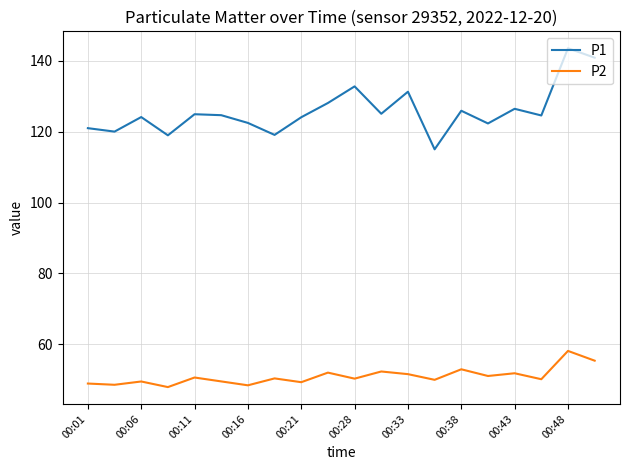

True or false: P2 and P1 intersect in this chart.

False